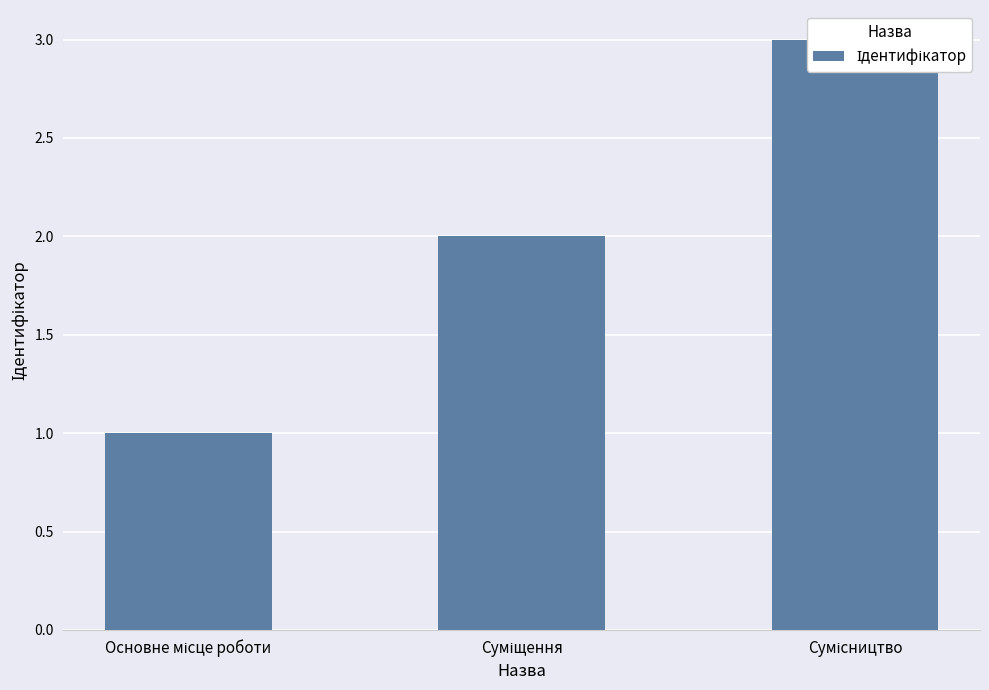

How many distinct data groups are displayed?

1